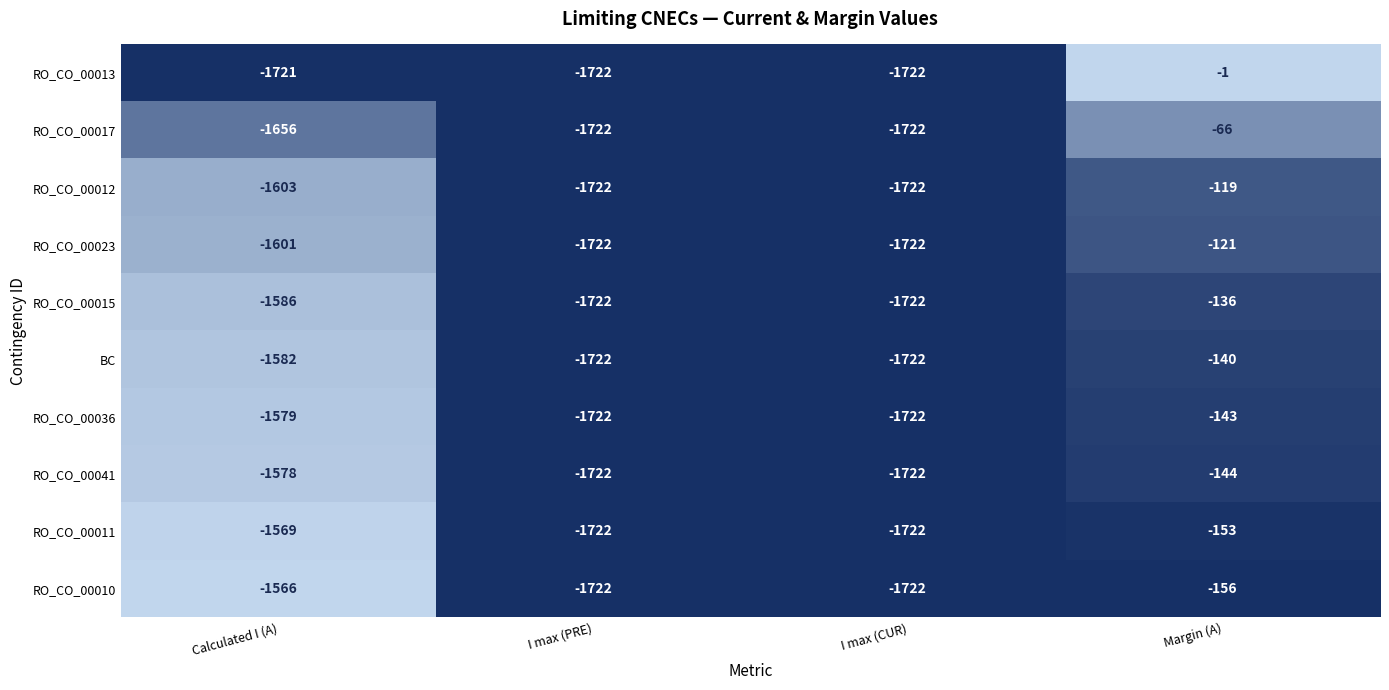

List the series in order of their peak value, highest first.

RO_CO_00013, RO_CO_00017, RO_CO_00012, RO_CO_00023, RO_CO_00015, BC, RO_CO_00036, RO_CO_00041, RO_CO_00011, RO_CO_00010